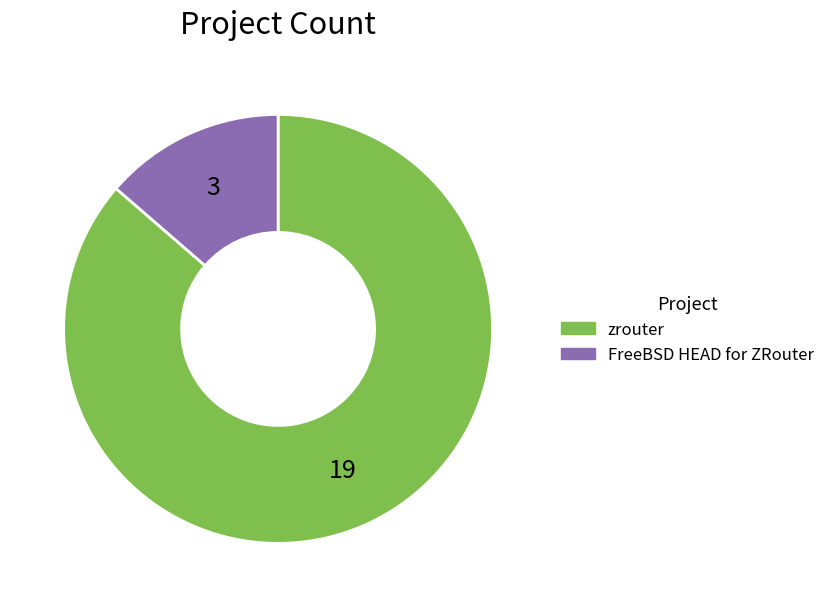

What is the ratio of the value at FreeBSD HEAD for ZRouter to the value at zrouter?

0.2